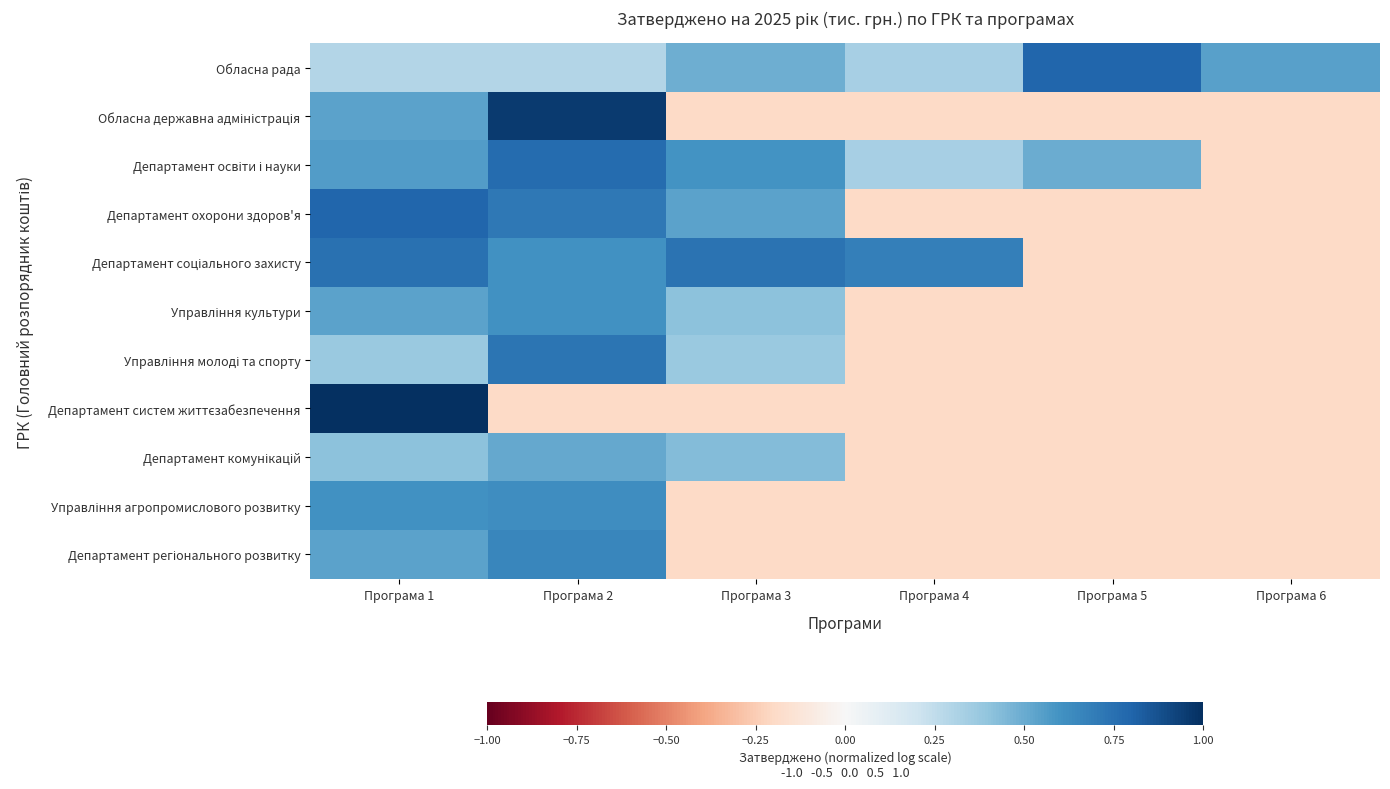

What is the spread (max minus min) of values at Програма 5?

1.0